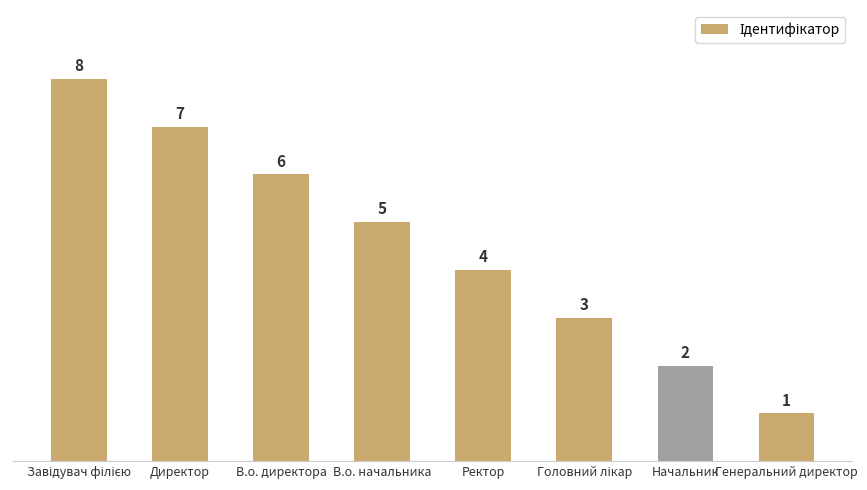

What is the ratio of the value at В.о. директора to the value at Ректор?

1.5